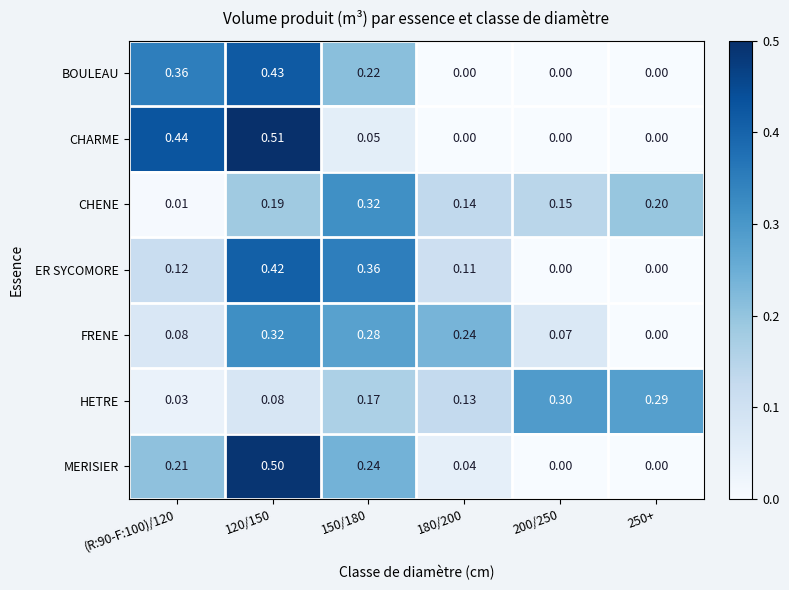

Which series has the widest spread of values?

CHARME